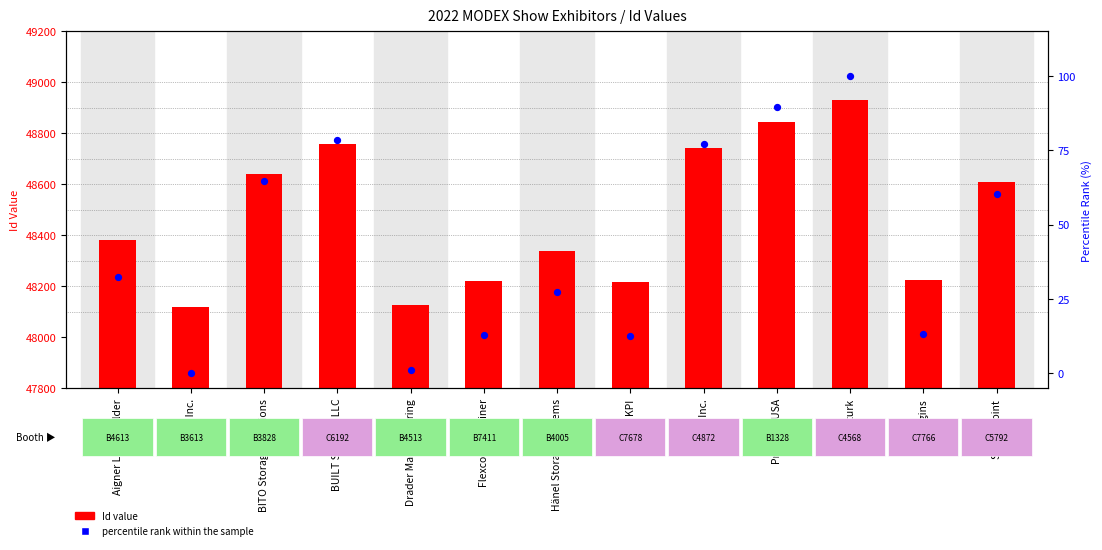

At which category is the sum across all series the highest?

Rafturk